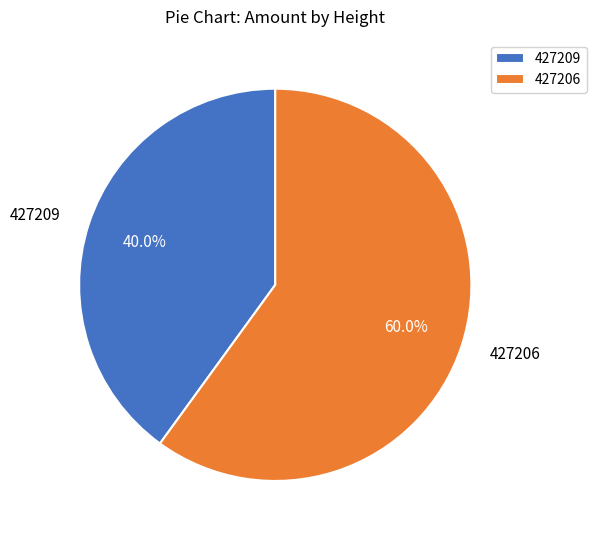

To the nearest percent, what percentage of the pie is 427209?

40%